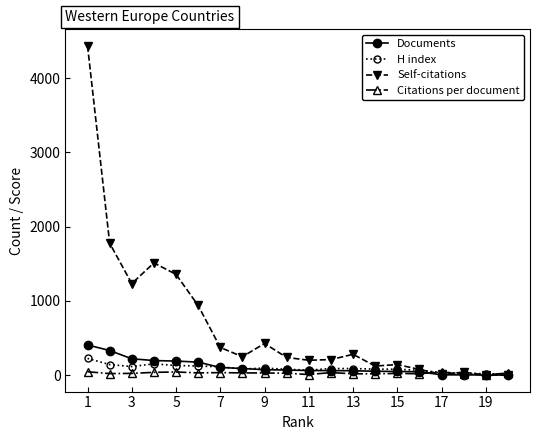

What is the value of the Self-citations point at the 12th from the left?

211.0